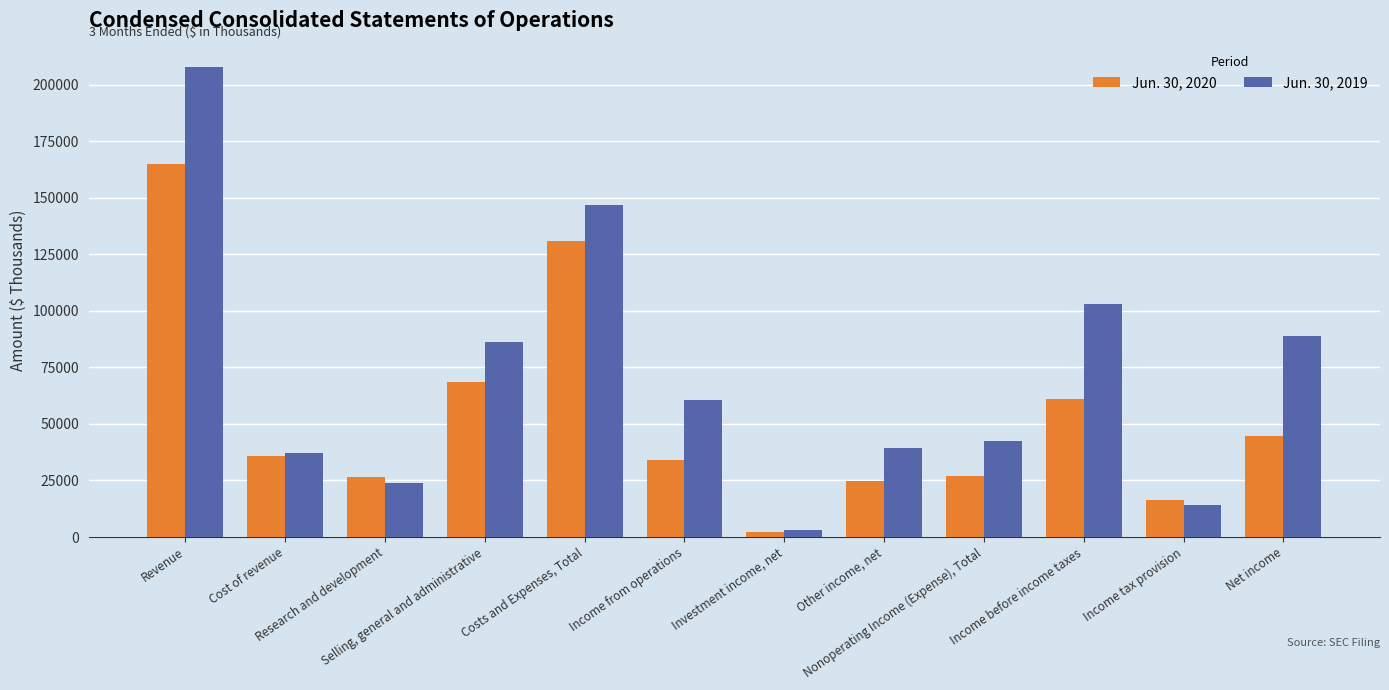

What is the total value across all series at Selling, general and administrative?

154522